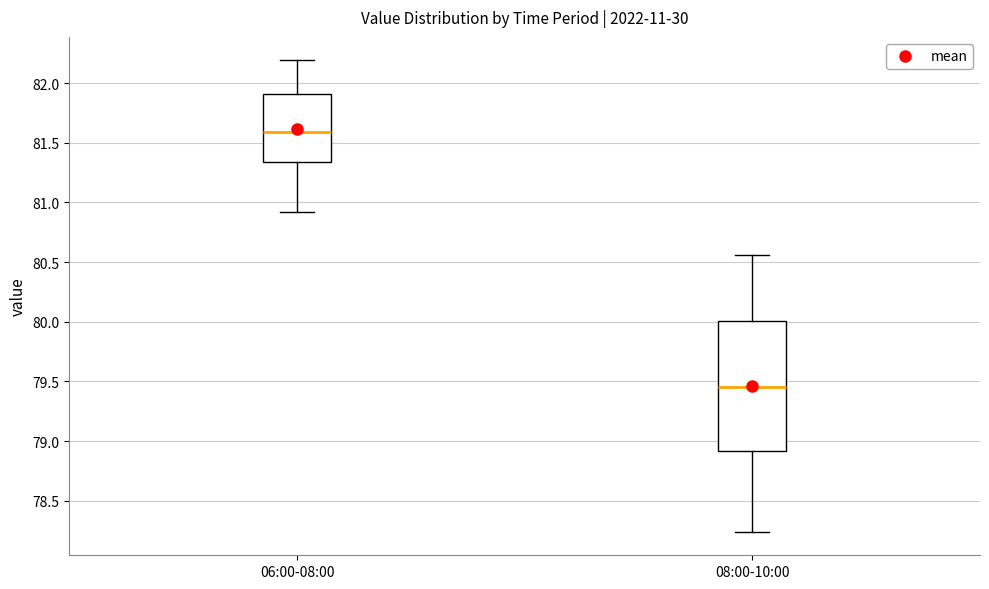

Reading left to right, transcribe this box plot: for each box, give where its median line is, the range the box spans, and where its two whiskers end, as read against the y-axis. The values are not printed on the chart, so give them approximately, as read against the axis.

06:00-08:00: median 81.60, box 81.35 to 81.90, whiskers 80.90 to 82.20
08:00-10:00: median 79.45, box 78.90 to 80.00, whiskers 78.25 to 80.55